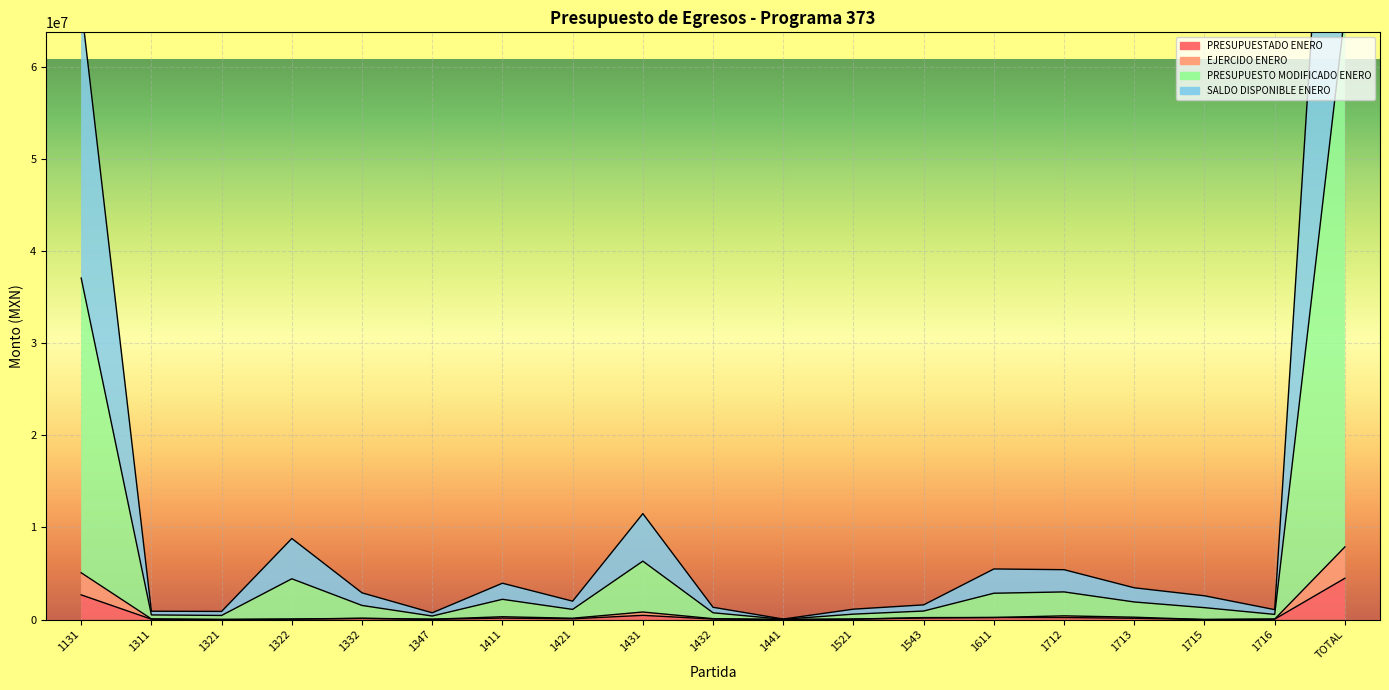

Which series has the widest spread of values?

PRESUPUESTO MODIFICADO ENERO